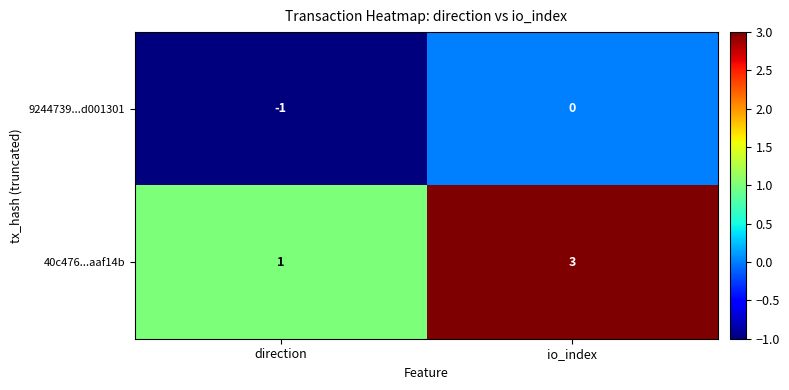

Which label corresponds to the smallest value in the chart?

direction